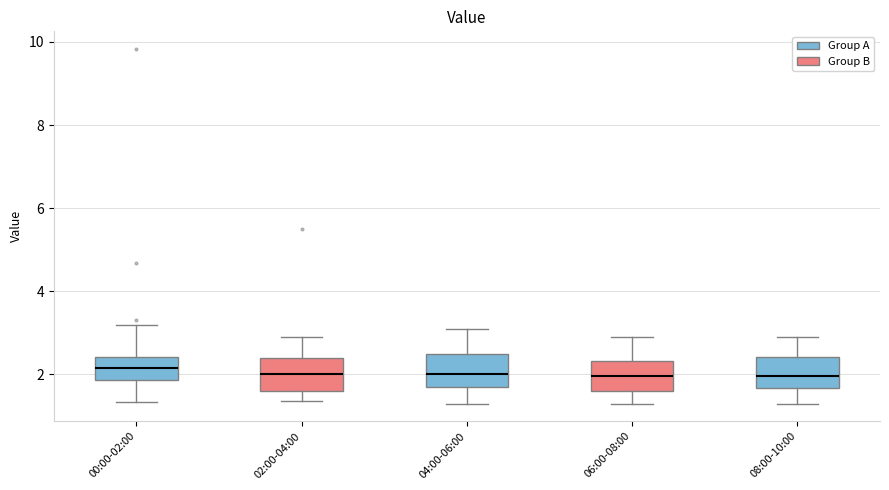

Reading left to right, transcribe this box plot: for each box, give where its median line is, the range the box spans, and where its two whiskers end, as read against the y-axis. The values are not printed on the chart, so give them approximately, as read against the axis.

00:00-02:00: median 2.2, box 1.8 to 2.4, whiskers 1.4 to 3.2
02:00-04:00: median 2.0, box 1.6 to 2.4, whiskers 1.4 to 3.0
04:00-06:00: median 2.0, box 1.8 to 2.6, whiskers 1.4 to 3.2
06:00-08:00: median 2.0, box 1.6 to 2.4, whiskers 1.4 to 3.0
08:00-10:00: median 2.0, box 1.6 to 2.4, whiskers 1.4 to 3.0